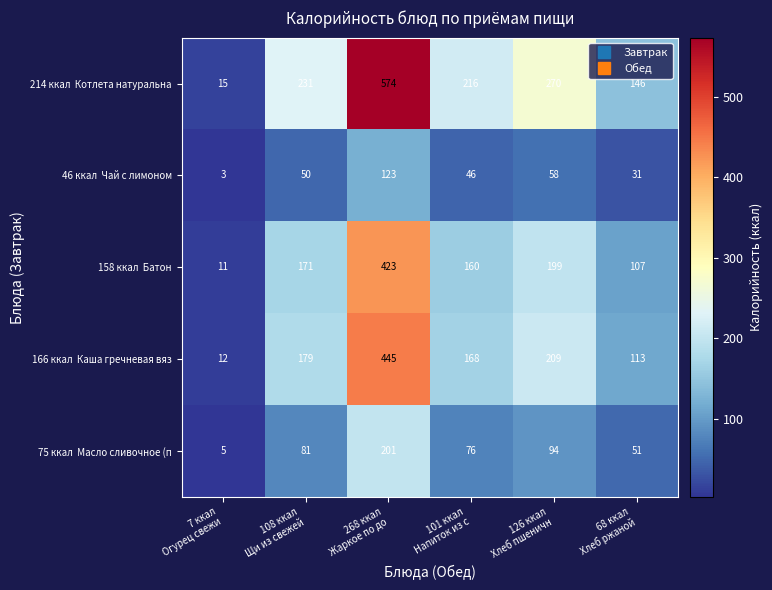

At how many categories does at least one series exceed 213?

4